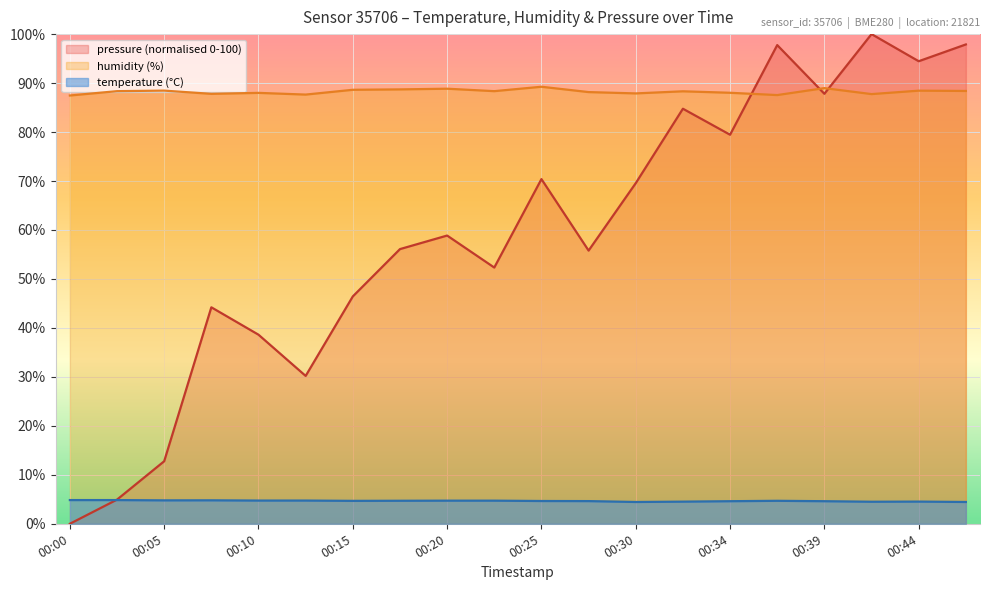

Between 00:08 and 00:03, which is larger?

00:03